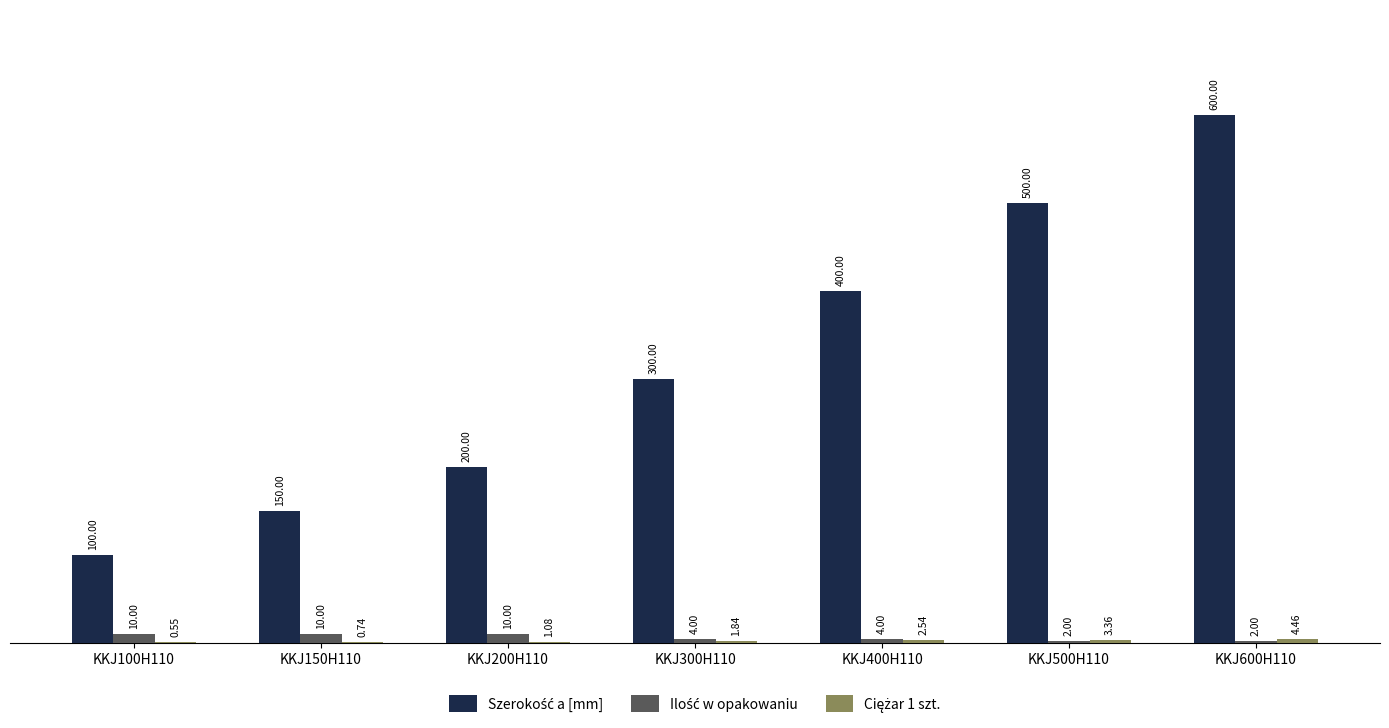

Count the number of data series in this chart.

3